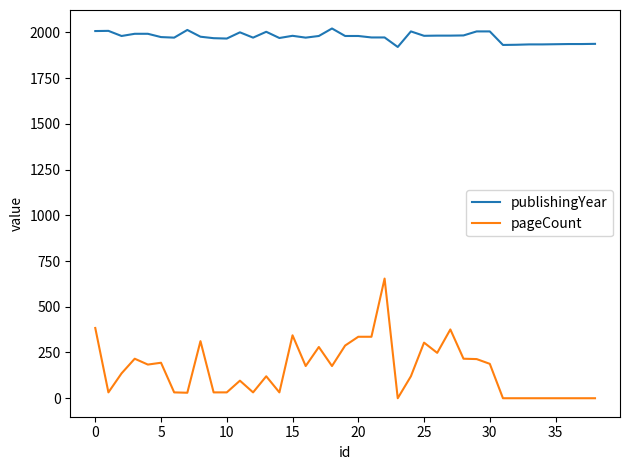

Which series has the largest range (max minus min)?

pageCount